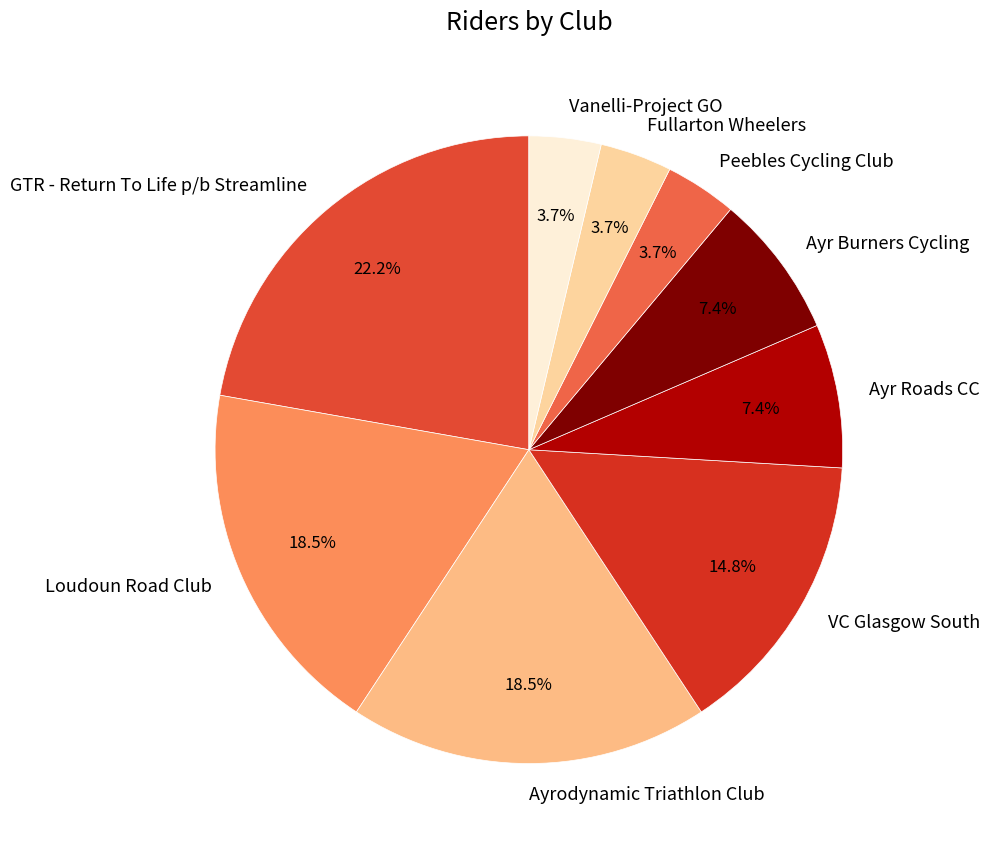

Does any single category account for the majority?

No